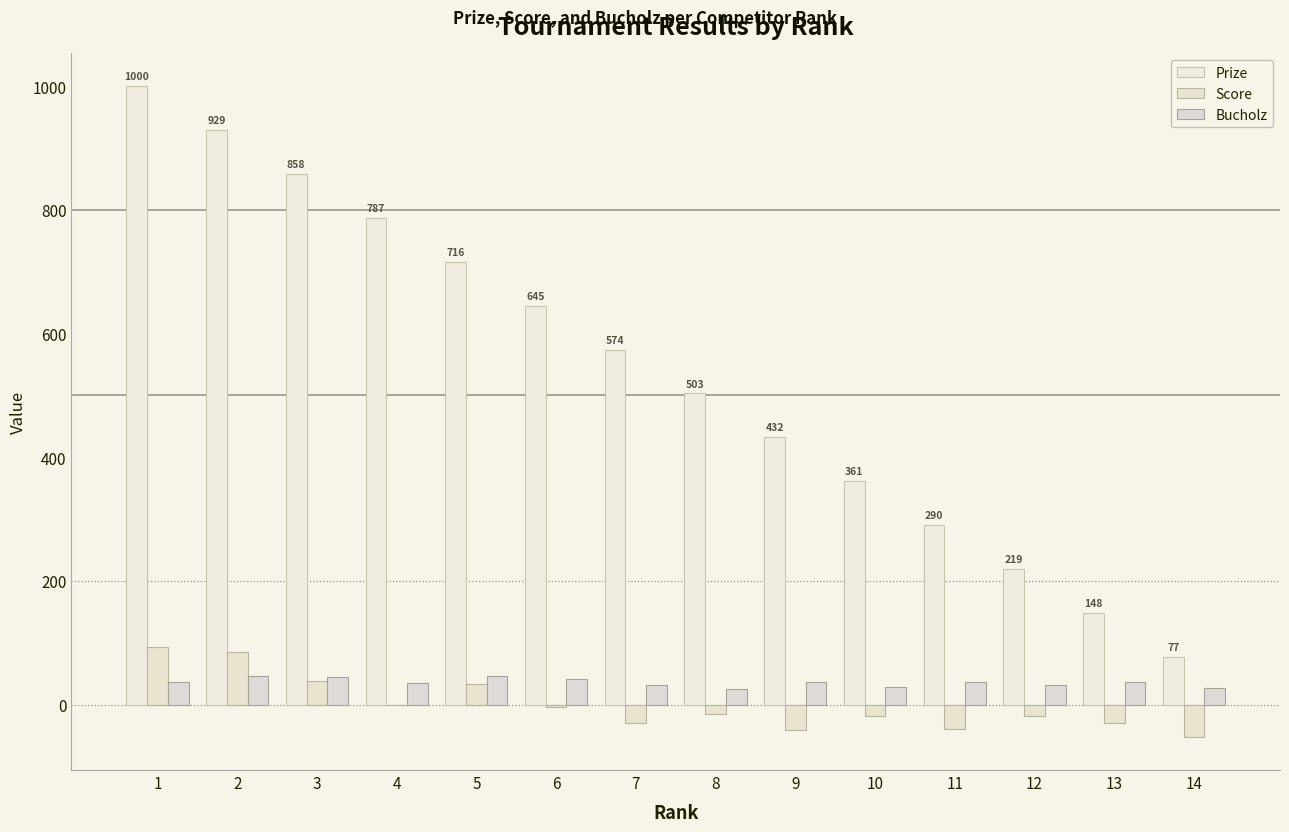

How many groups of bars are there?

14